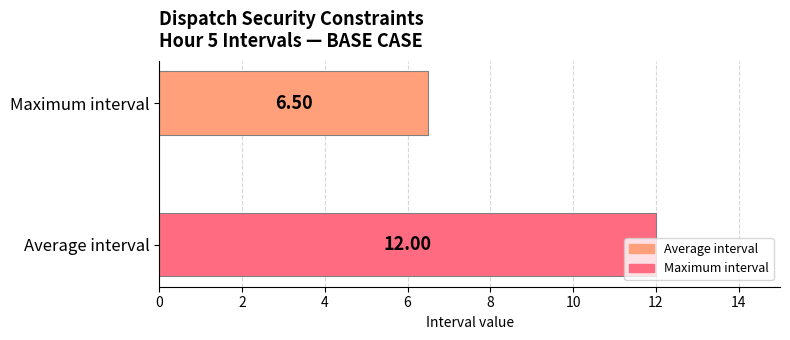

How many distinct data groups are displayed?

1